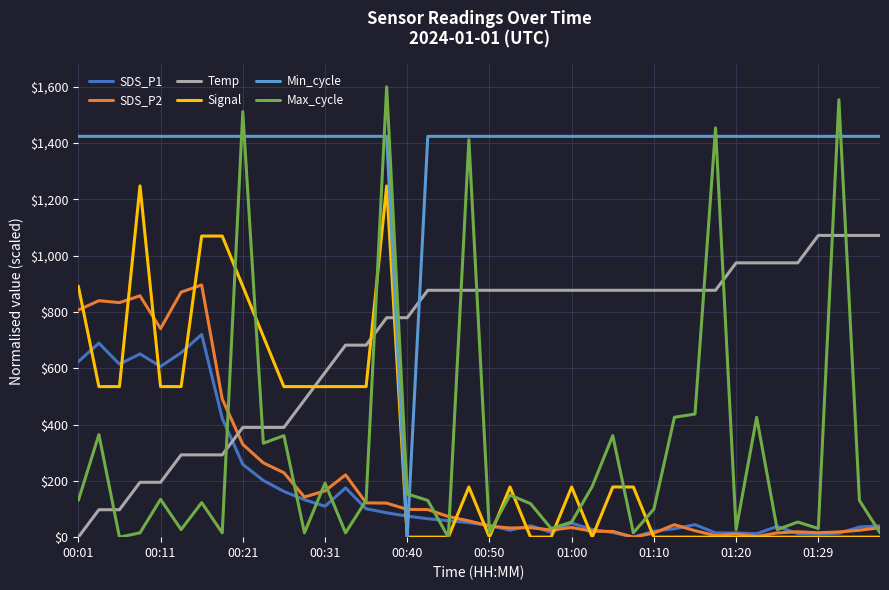

Does the chart have visible grid lines?

Yes